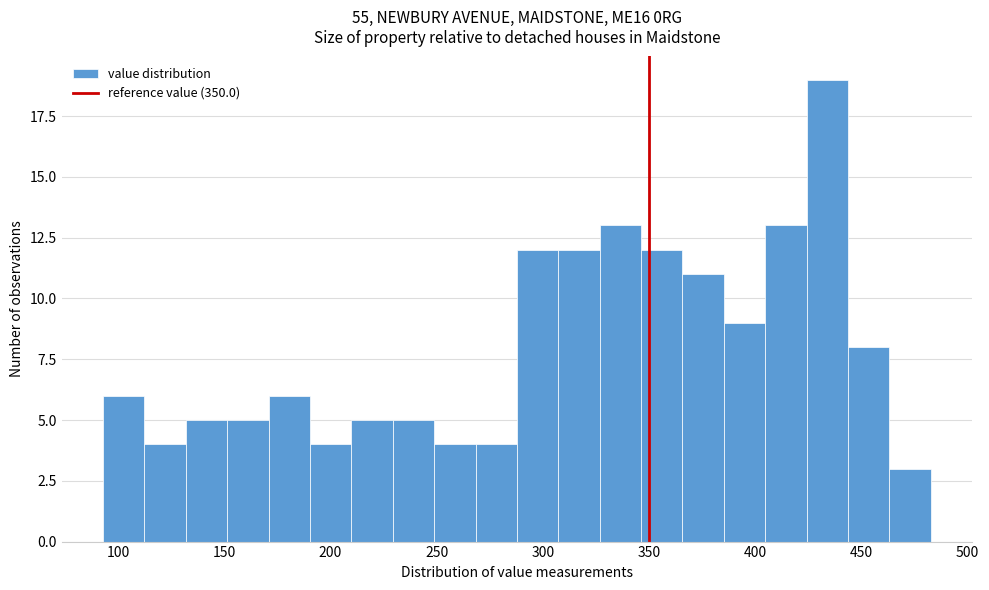

Around what value on the x-axis is the tallest bar? Give the approximate position of its centre, as read against the axis.

435